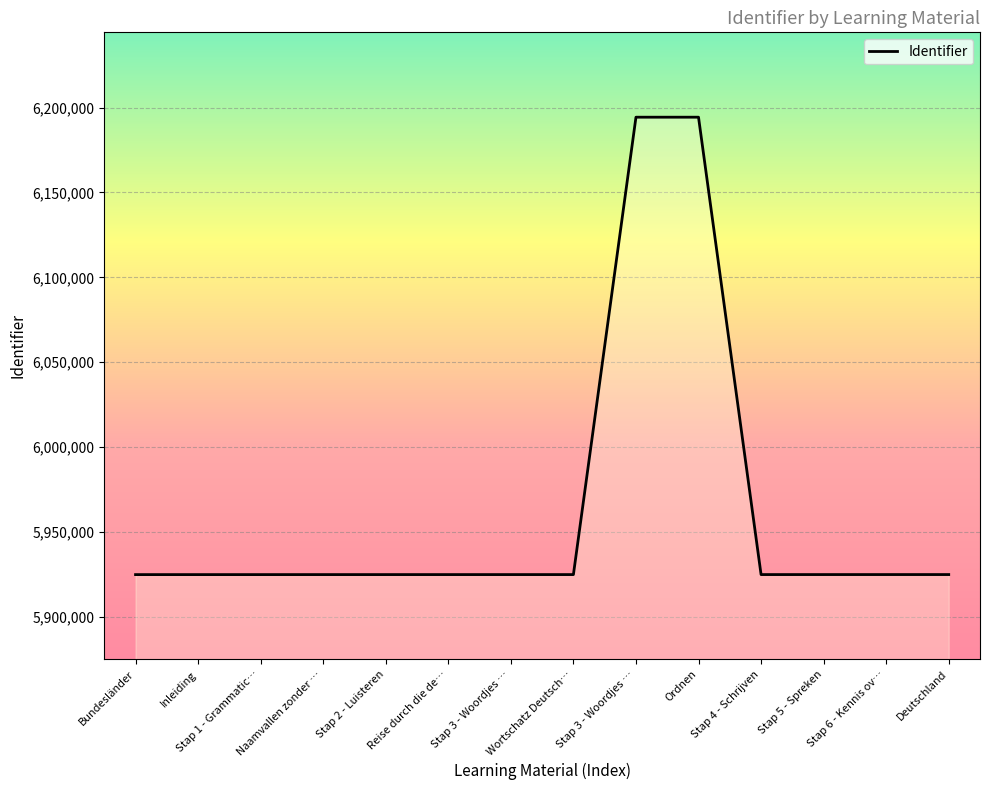

What is the maximum value shown in the chart?

6194349